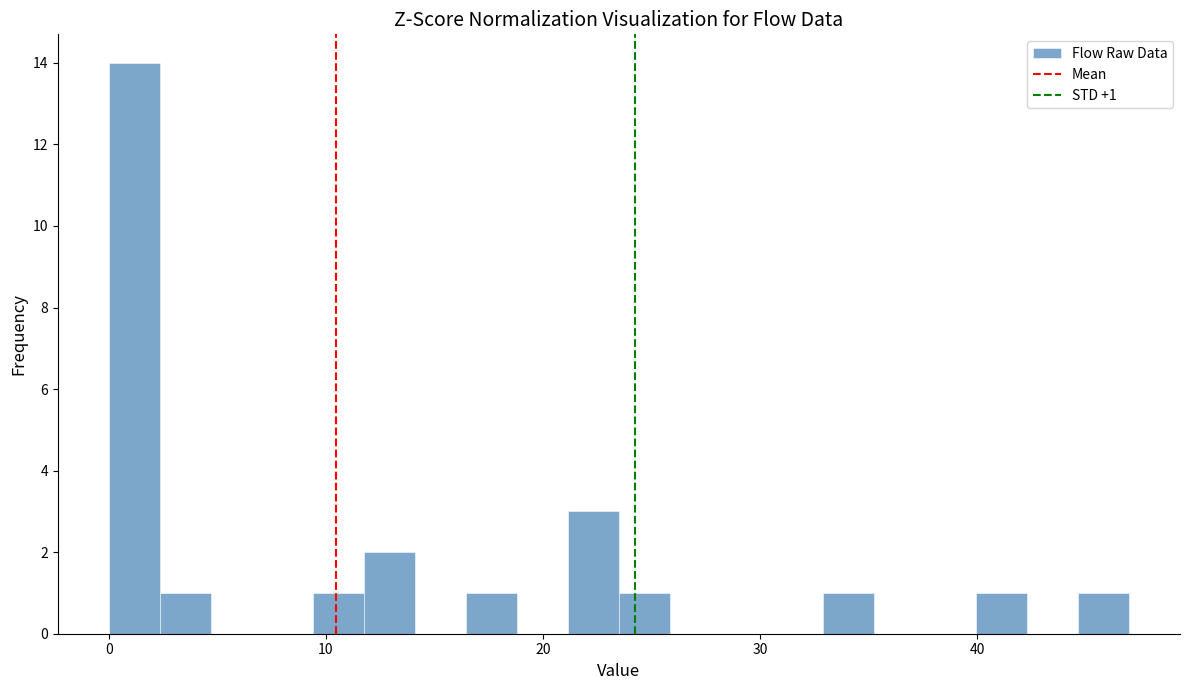

Around what value on the x-axis is the tallest bar? Give the approximate position of its centre, as read against the axis.

1